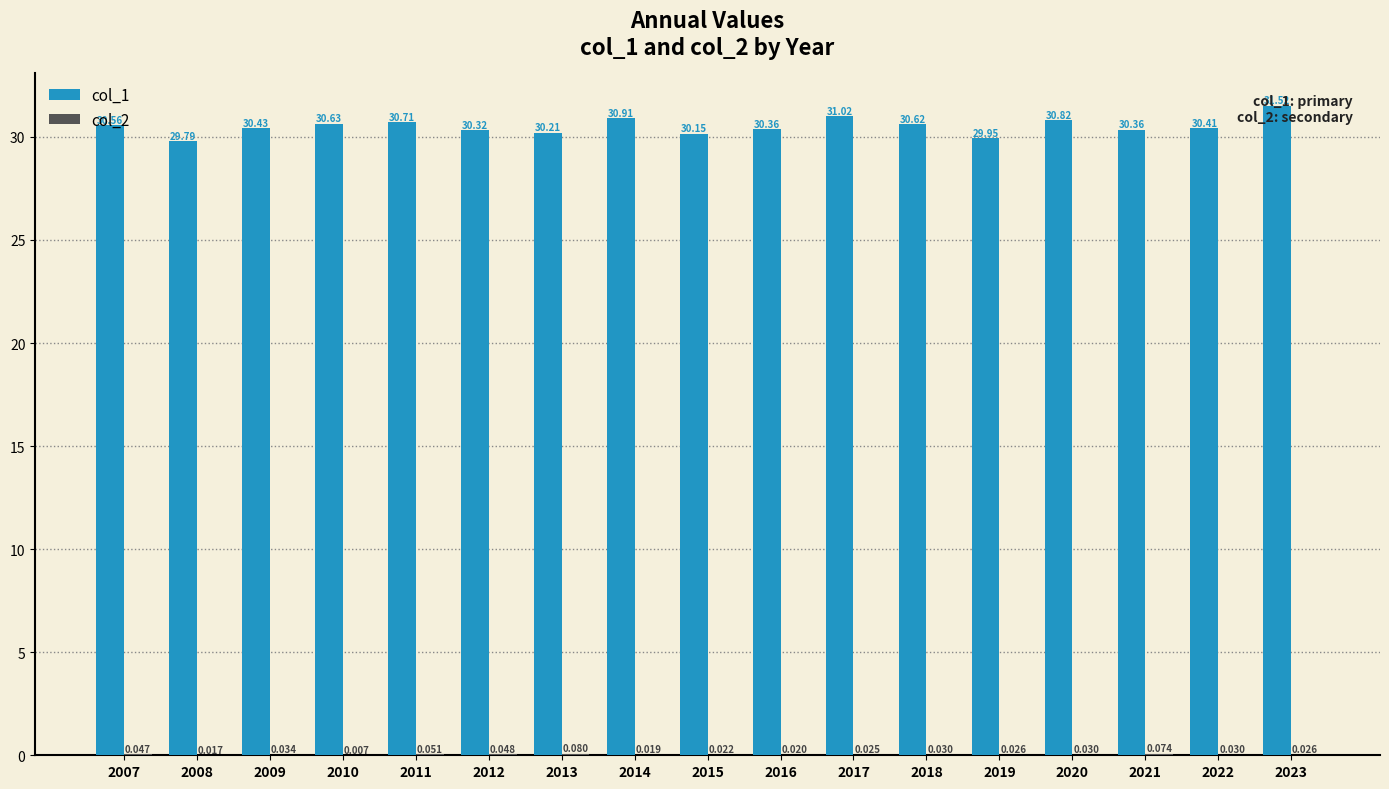

At which label is col_1 closest to 30?

2019